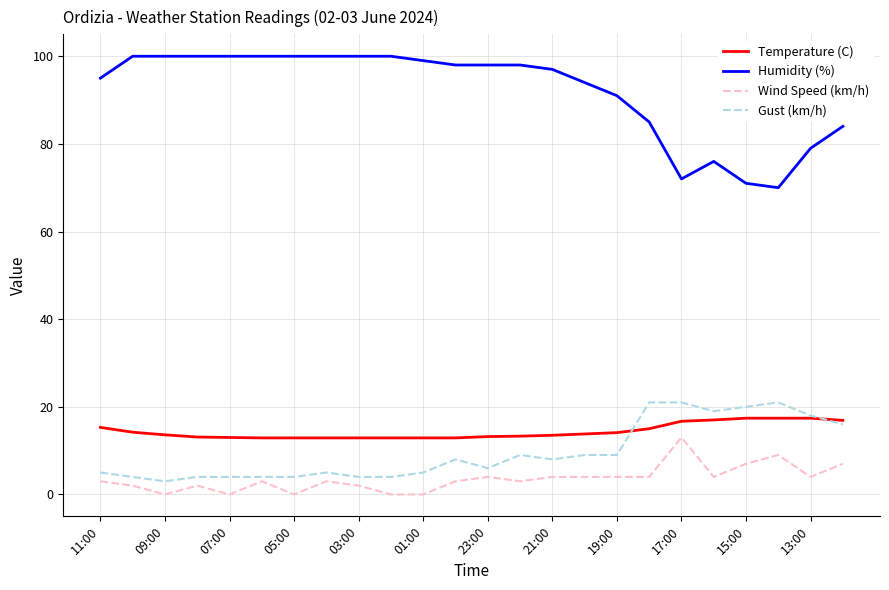

How many lines are shown in the chart?

4